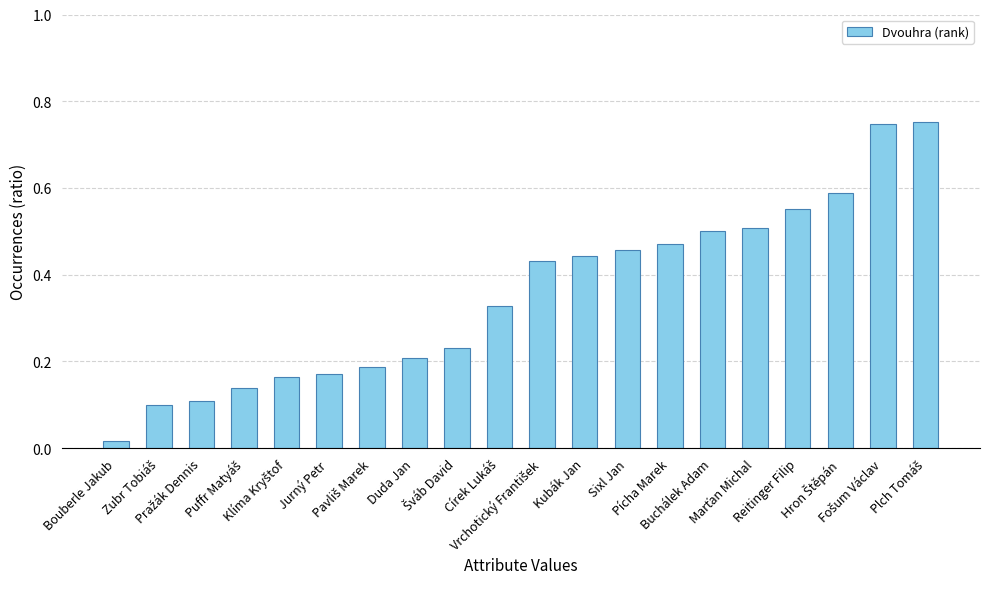

What is the sum of all values?

7.1